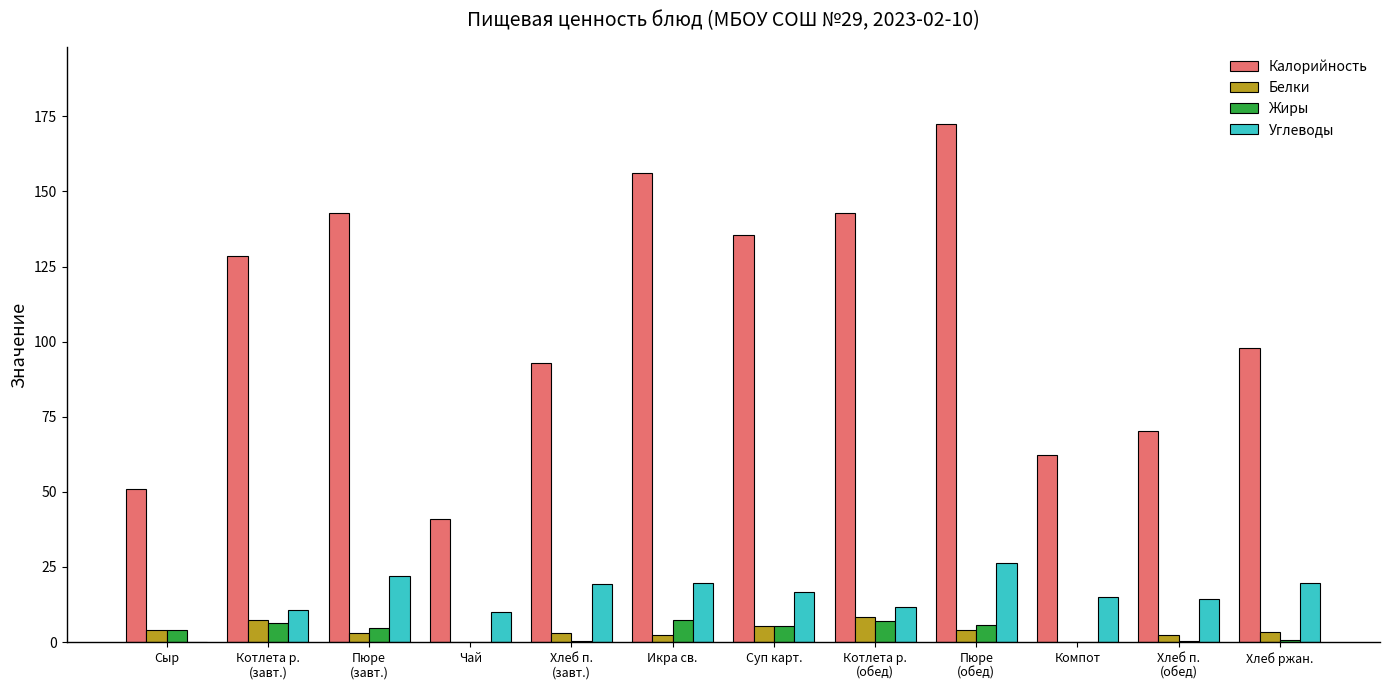

True or false: Калорийность has a value of 87.3 at Компот.

False